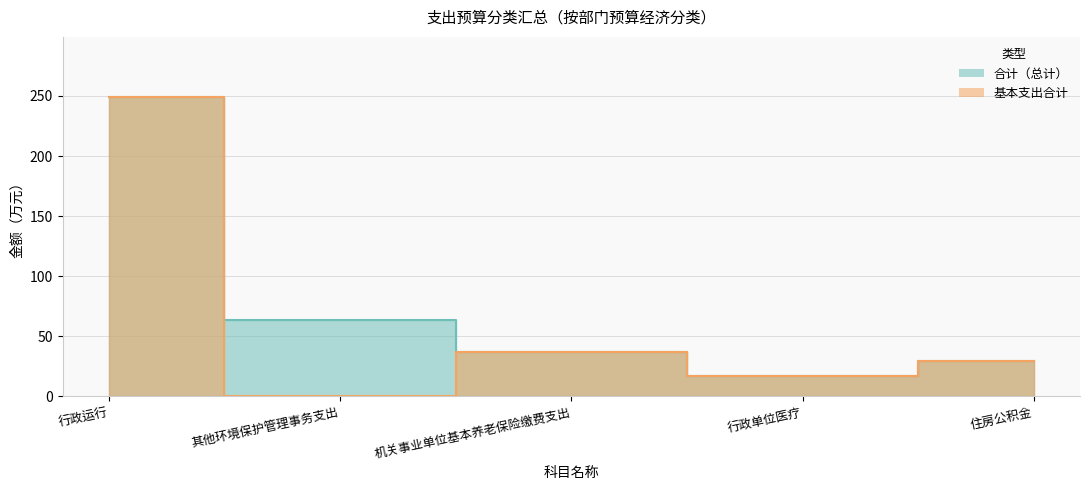

How many lines are shown in the chart?

2